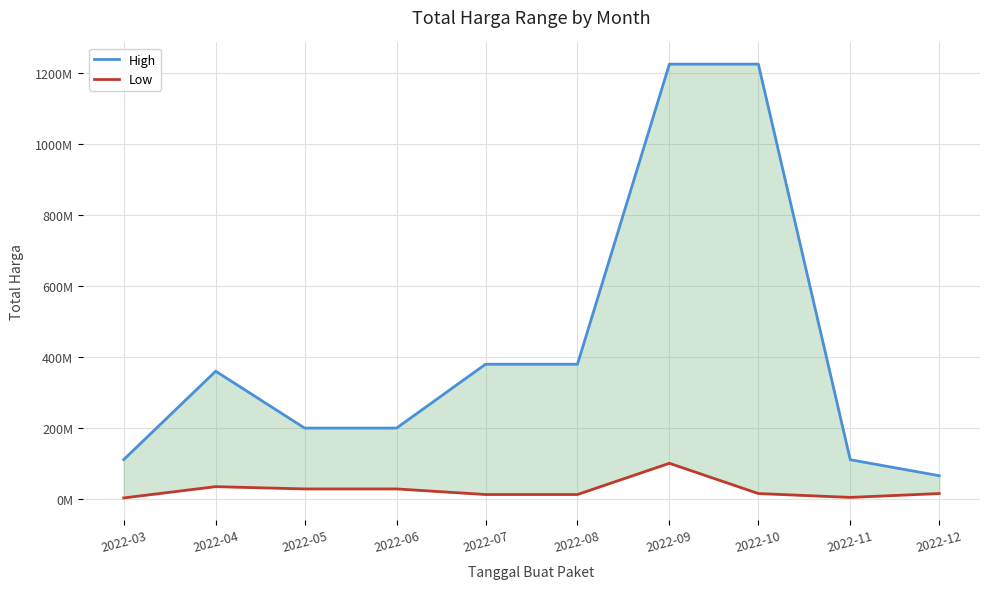

True or false: Low and High cross at least once.

False